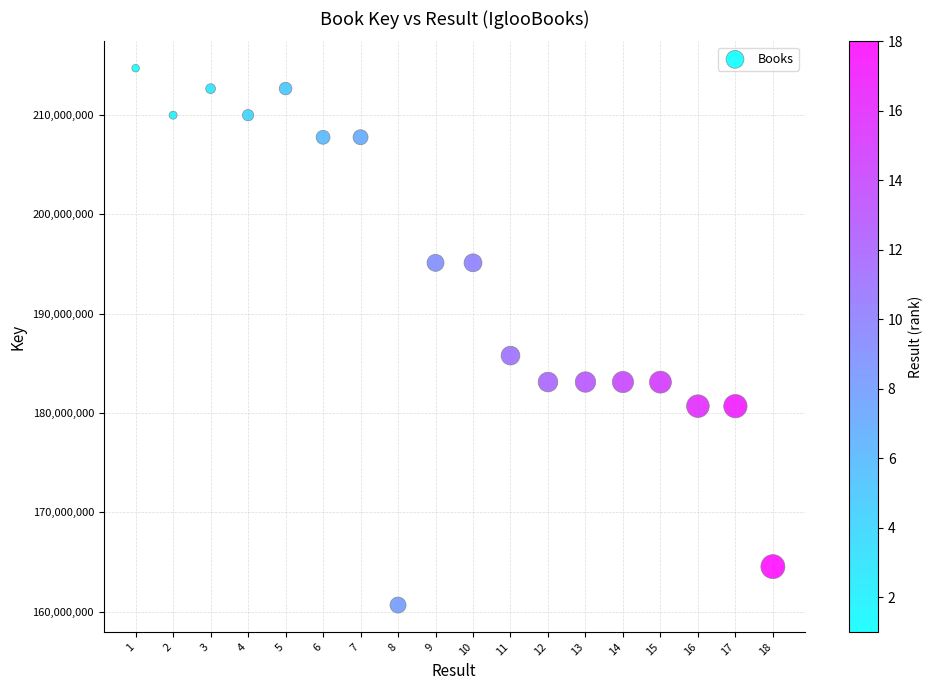

What is the range of Y values (max minus min)?

54021616